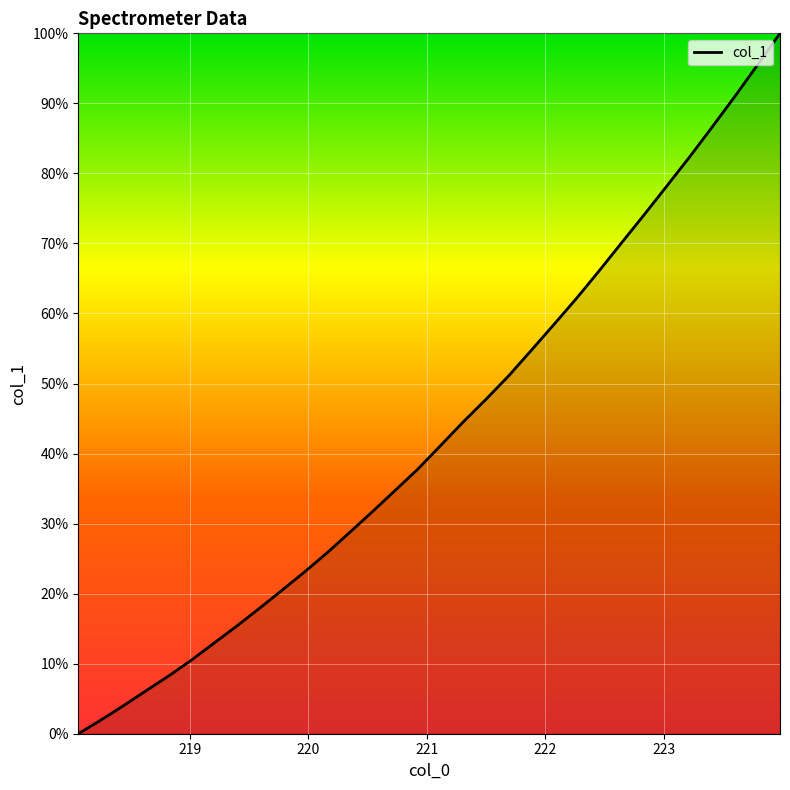

Does the chart display data point markers on the line(s)?

No